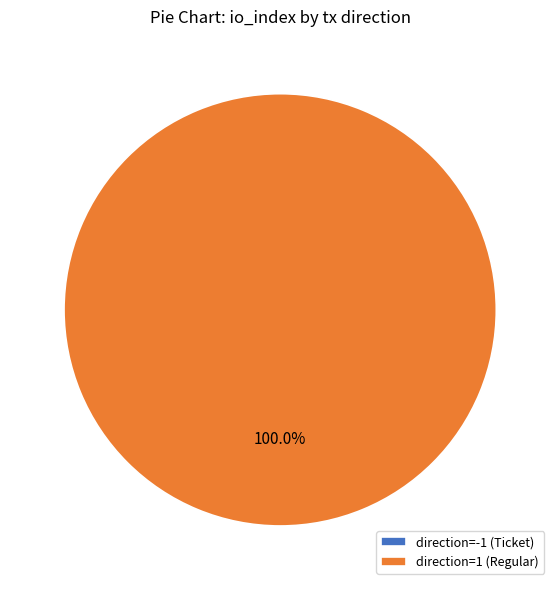

Which slice is the smallest?

direction=-1 (Ticket)